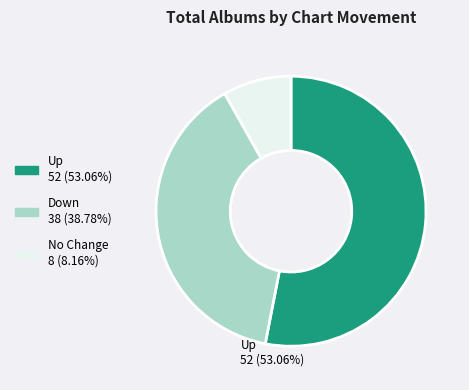

Is there any slice that represents more than half of the pie?

Yes